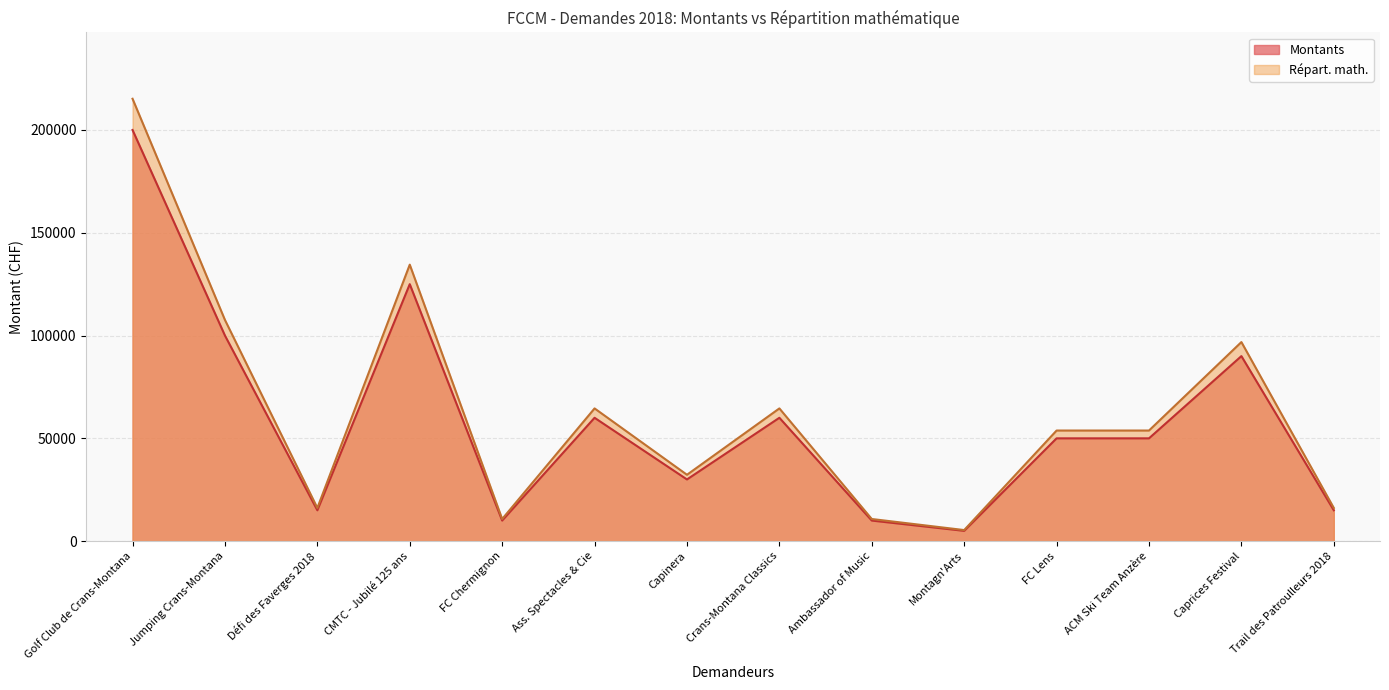

What is the sum of all Montants values?

820000.0